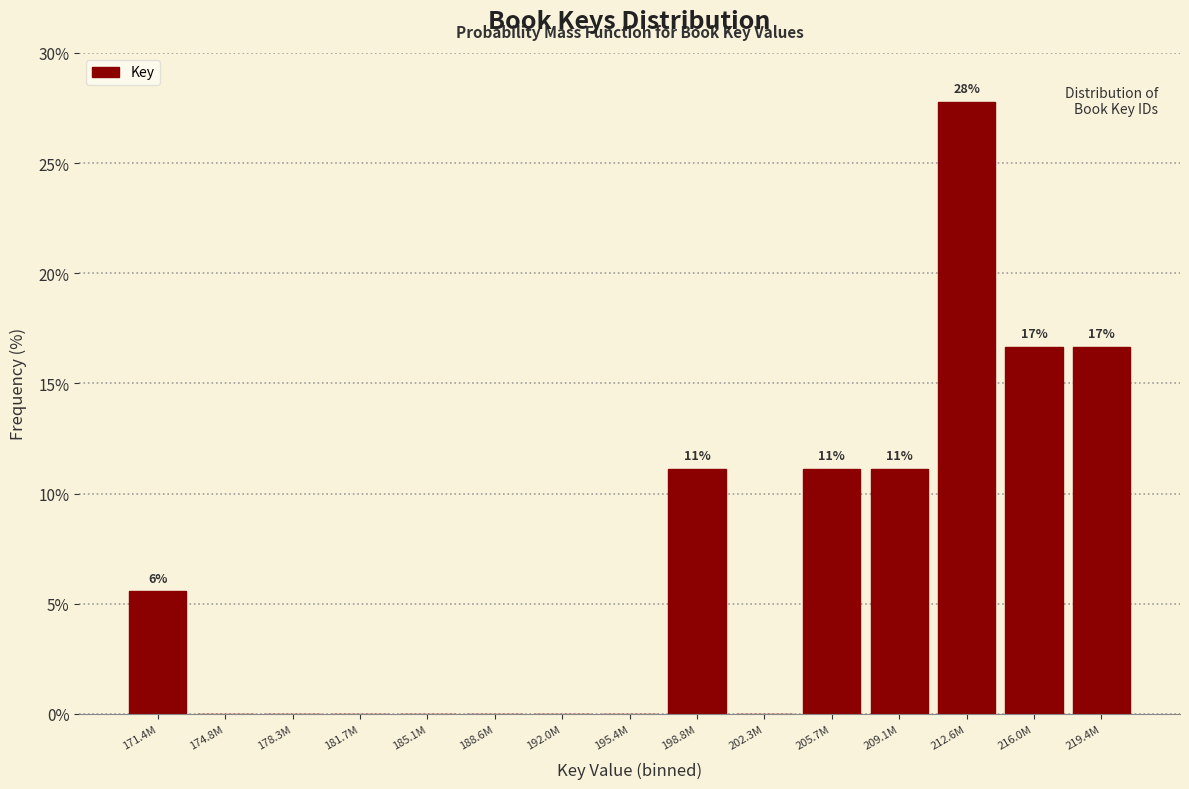

Reading left to right, transcribe all the data shown in this chart.

171.4M=5.6	174.8M=0.0	178.3M=0.0	181.7M=0.0	185.1M=0.0	188.6M=0.0	192.0M=0.0	195.4M=0.0	198.8M=11.1	202.3M=0.0	205.7M=11.1	209.1M=11.1	212.6M=27.8	216.0M=16.7	219.4M=16.7